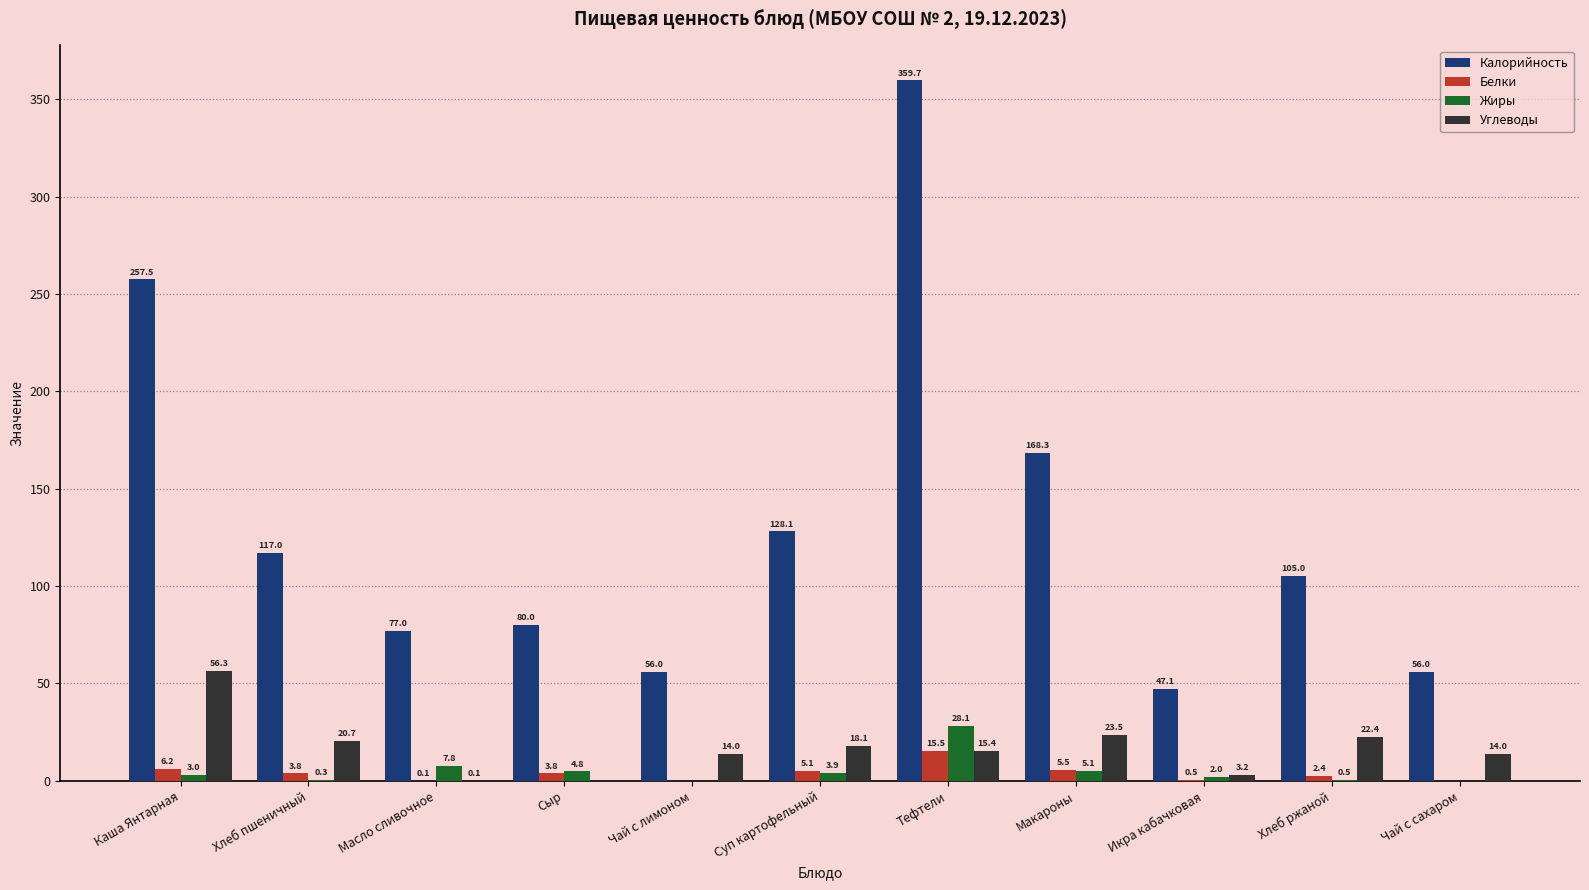

What are all the series names shown in the legend?

Калорийность, Белки, Жиры, Углеводы